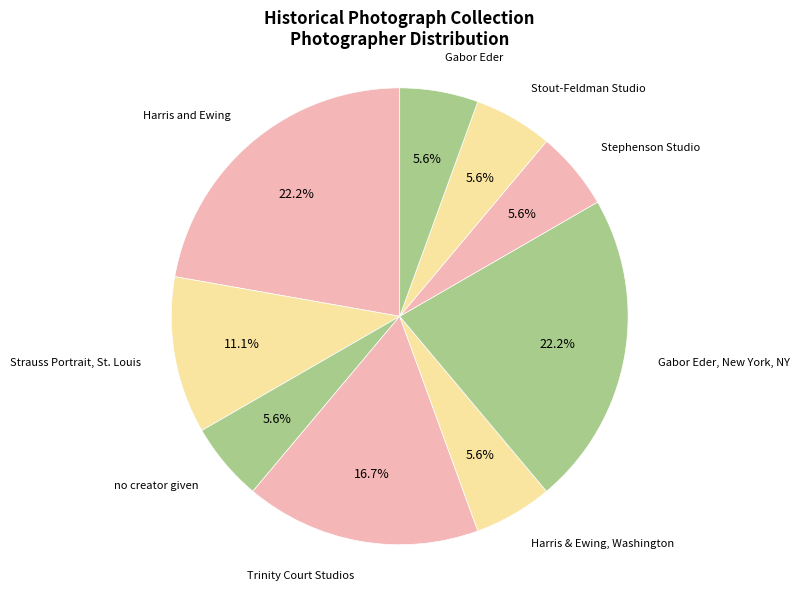

Approximately how many times larger is the value at Gabor Eder, New York, NY compared to Stout-Feldman Studio?

4.0